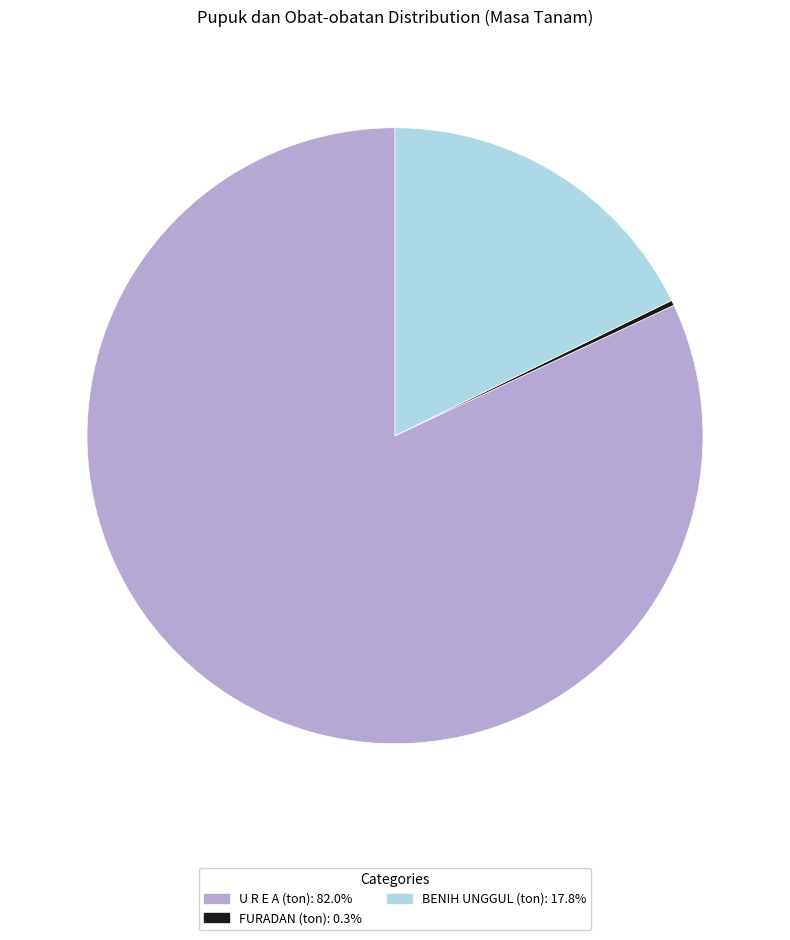

What is the largest slice in the pie chart?

U R E A (ton)